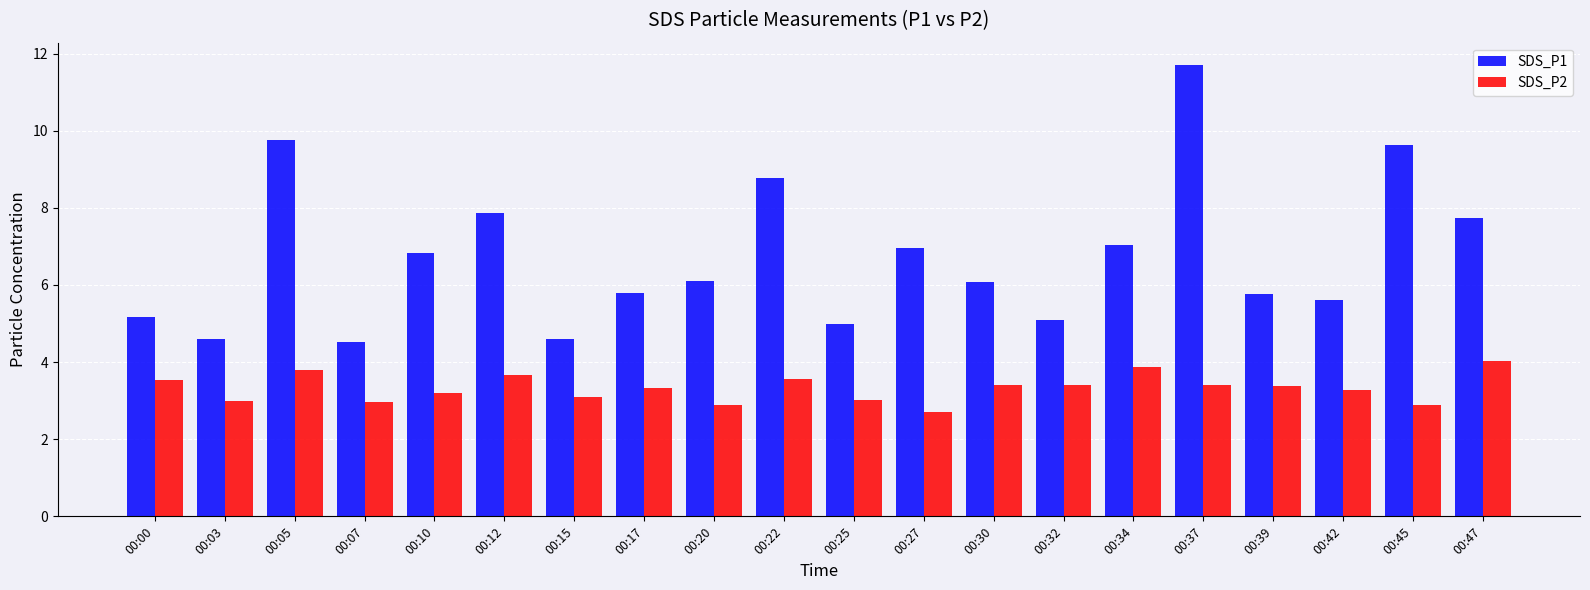

Which series has the largest total across all categories?

SDS_P1